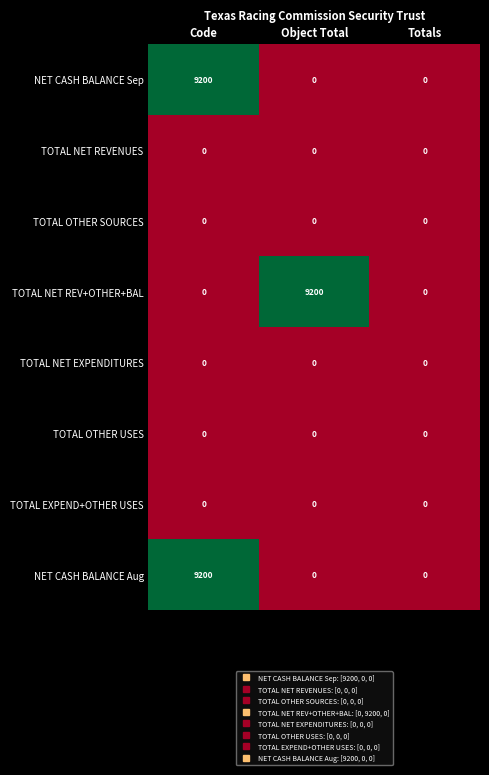

True or false: NET CASH BALANCE Aug has a value of 9200 at Code.

True